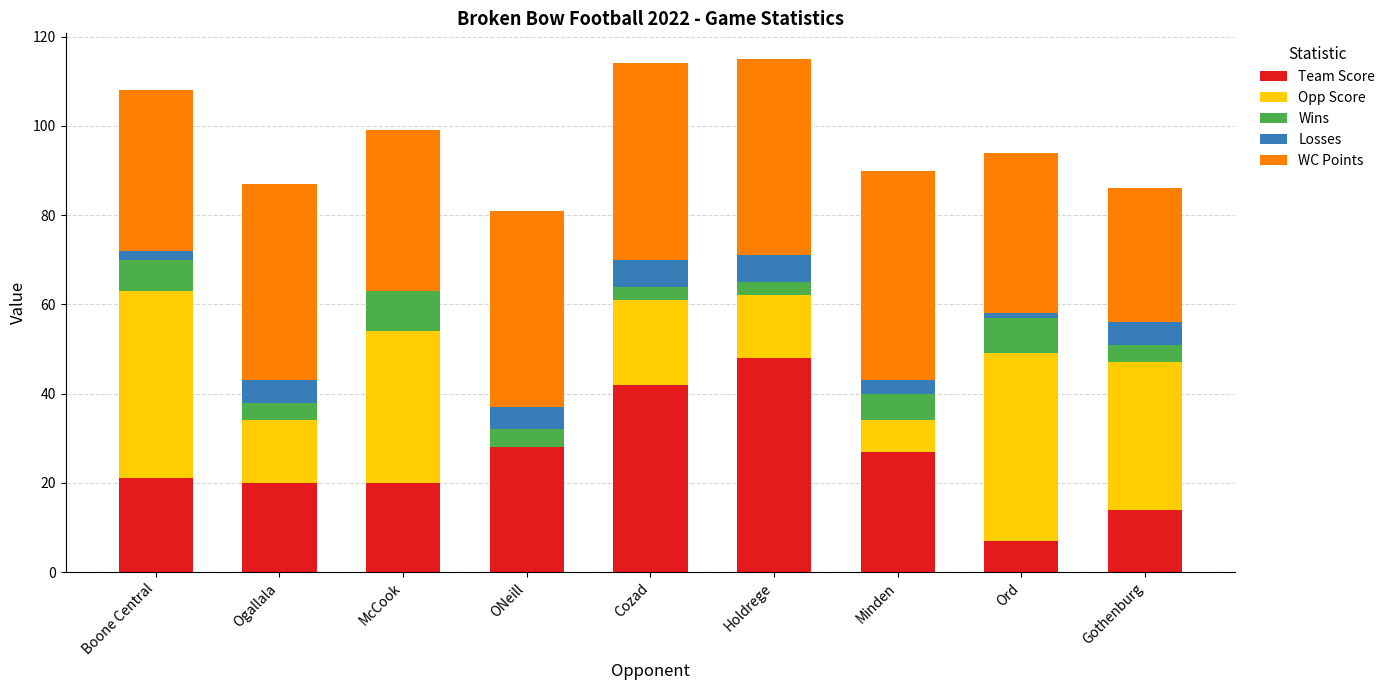

The Team Score series shows 27 at Cozad. True or false?

False